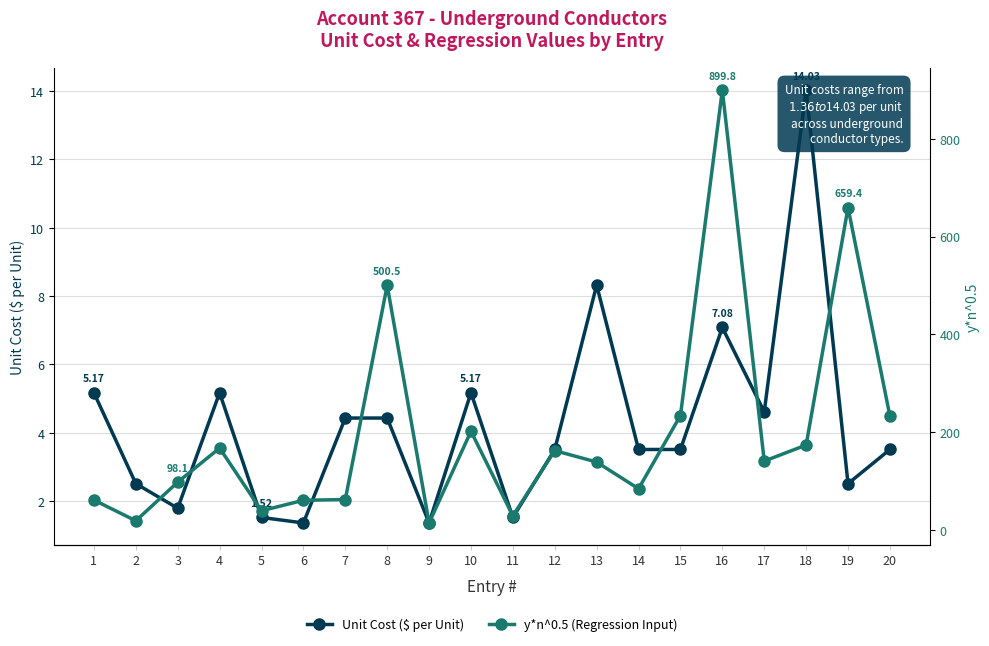

Rank the series by their average value, from lowest to highest.

Unit Cost ($ per Unit), y*n^0.5